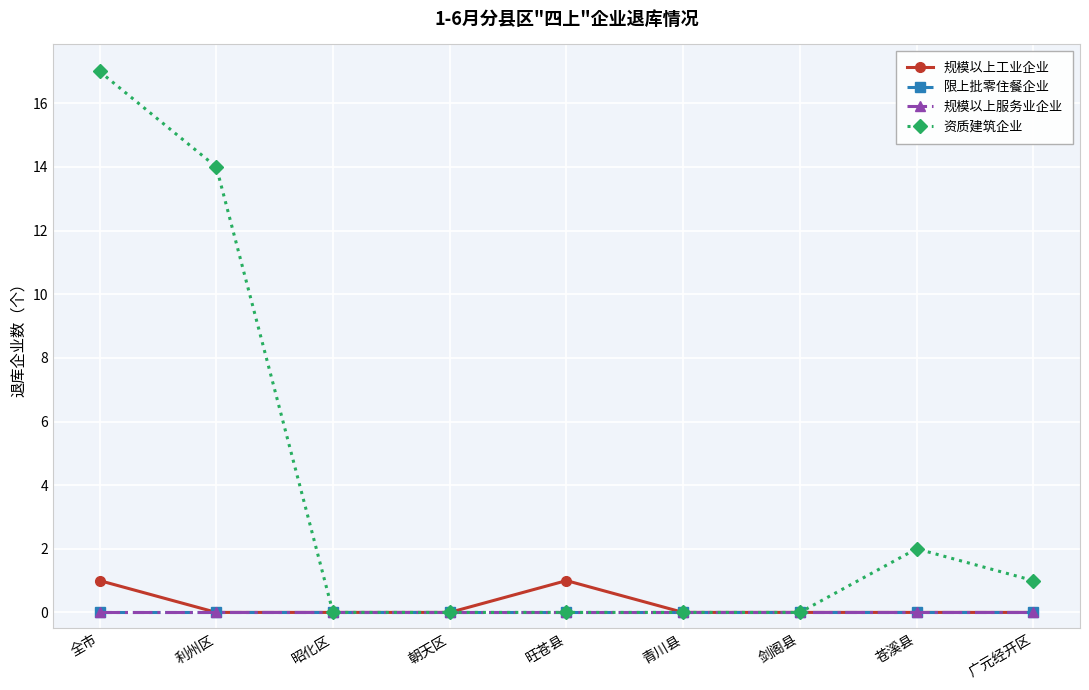

What position from the left is 全市?

1